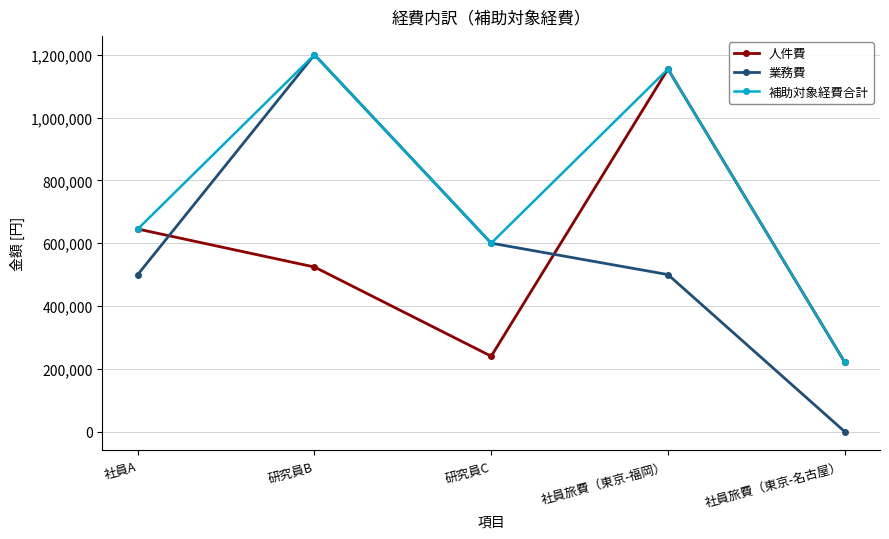

True or false: 業務費 has more than 0 interior local peaks.

True